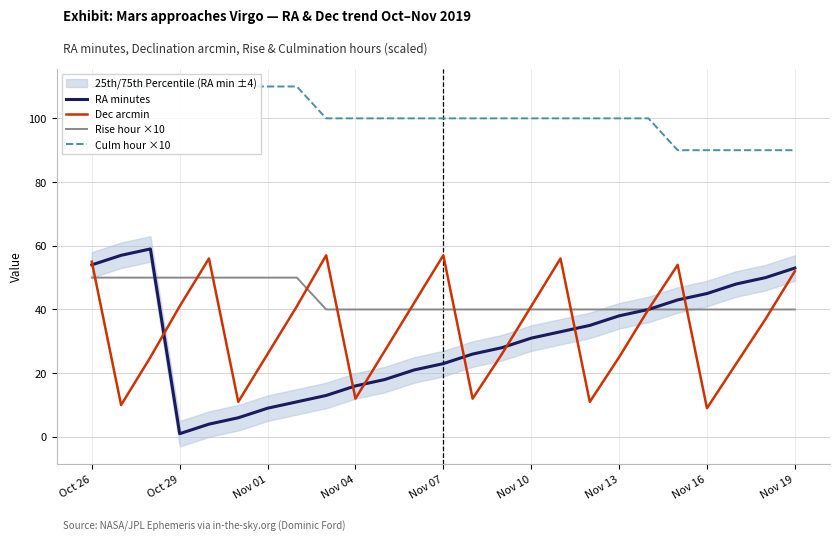

What are all the series names shown in the legend?

RA minutes, Dec arcmin, Rise hour ×10, Culm hour ×10